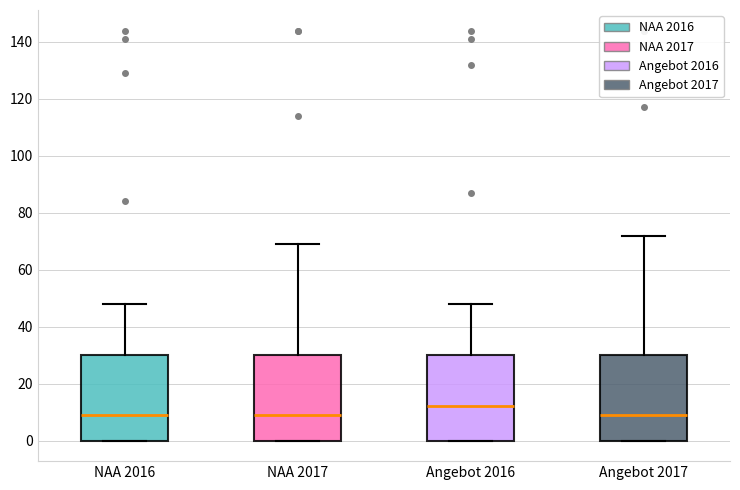

Reading left to right, transcribe this box plot: for each box, give where its median line is, the range the box spans, and where its two whiskers end, as read against the y-axis. The values are not printed on the chart, so give them approximately, as read against the axis.

NAA 2016: median 10, box 0 to 30, whiskers 0 to 48
NAA 2017: median 10, box 0 to 30, whiskers 0 to 70
Angebot 2016: median 12, box 0 to 30, whiskers 0 to 48
Angebot 2017: median 10, box 0 to 30, whiskers 0 to 72